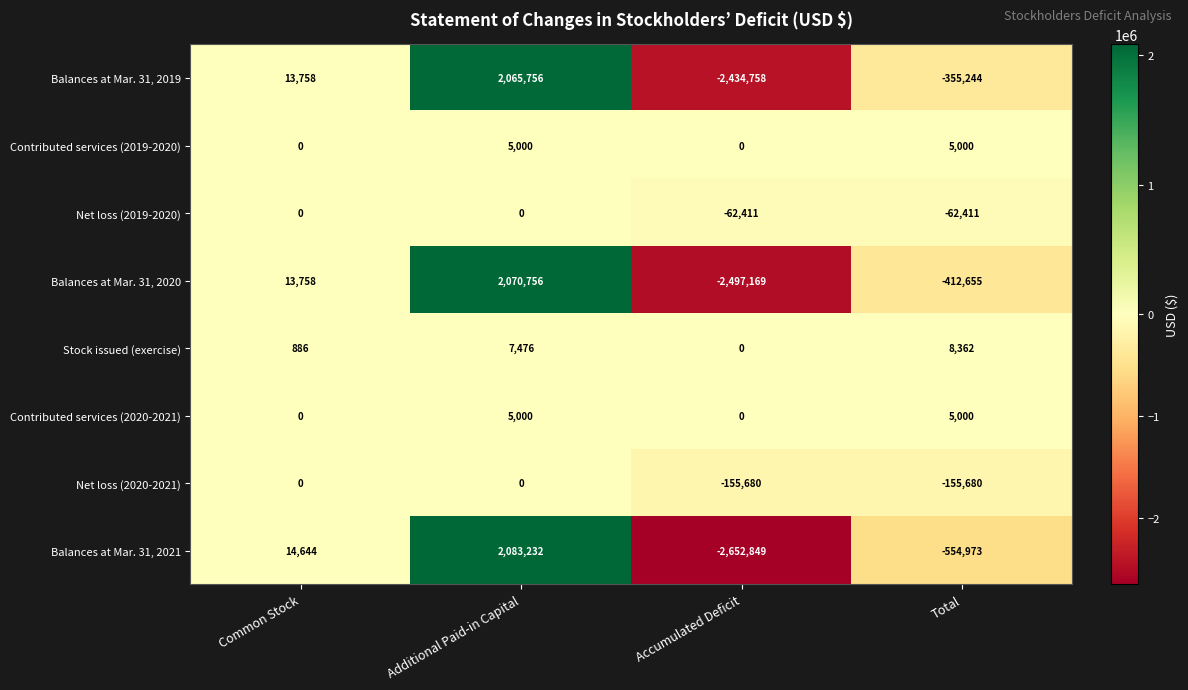

At which category does the chart reach its minimum across all series?

Accumulated Deficit